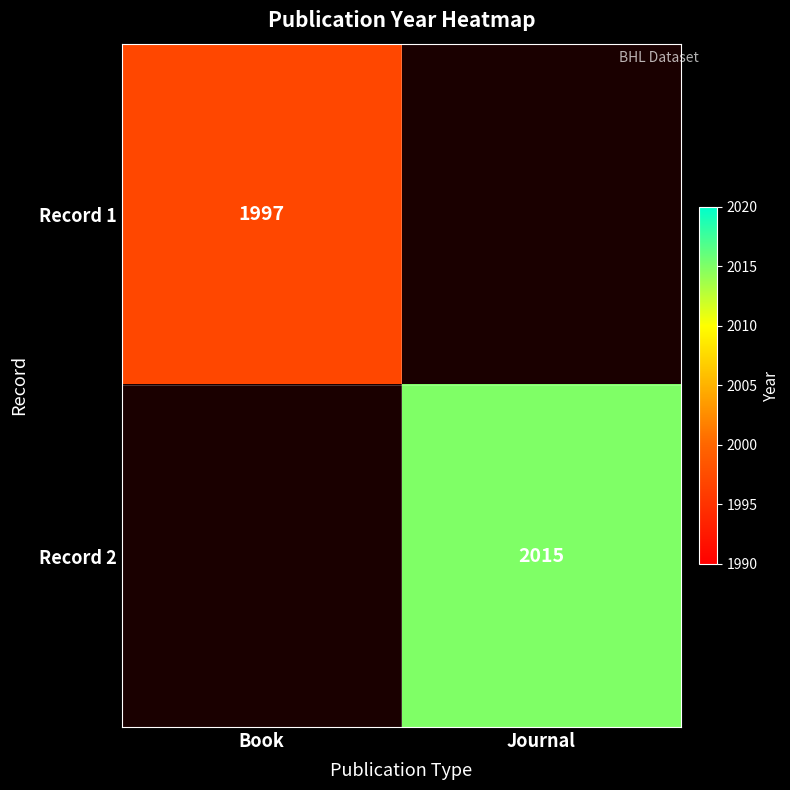

The value of Record 1 at Book is 2770. True or false?

False